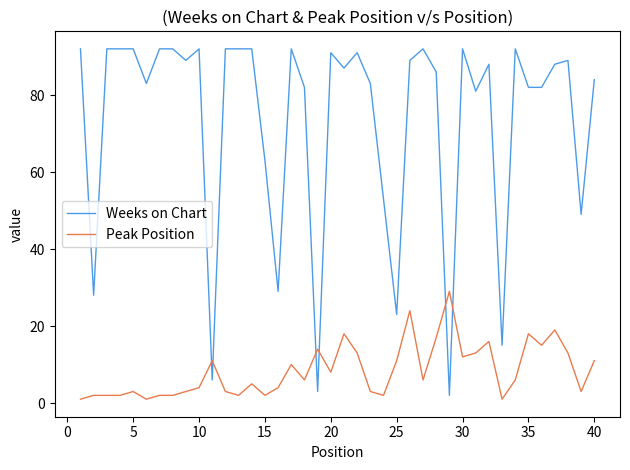

Rank the series by their maximum value, from lowest to highest.

Peak Position, Weeks on Chart